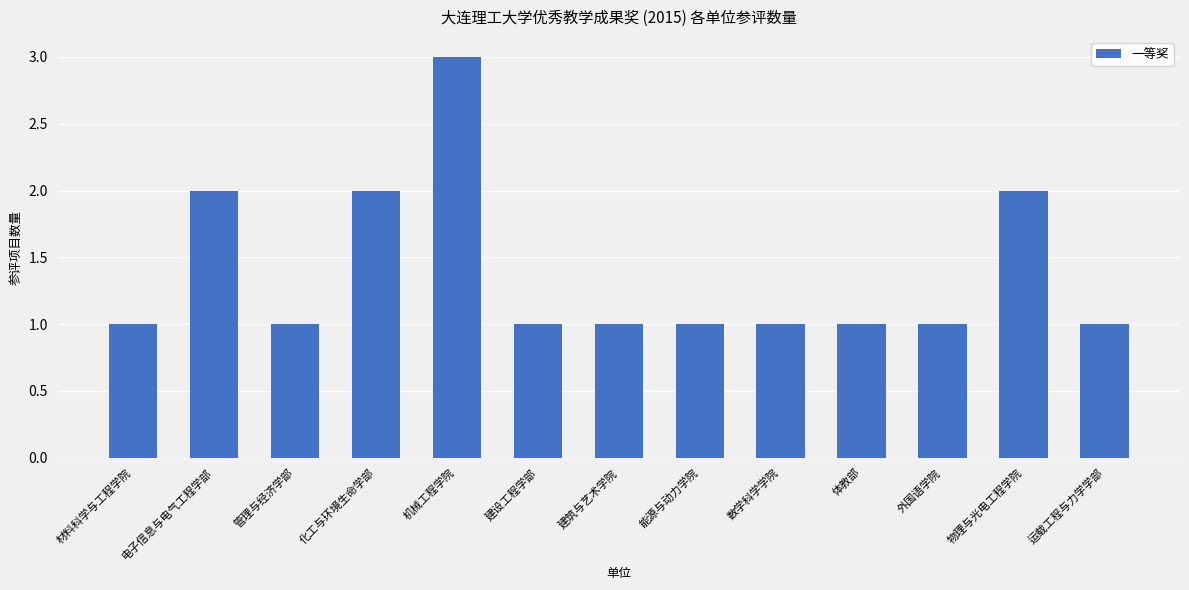

What is the ratio of the value at 管理与经济学部 to the value at 数学科学学院?

1.0